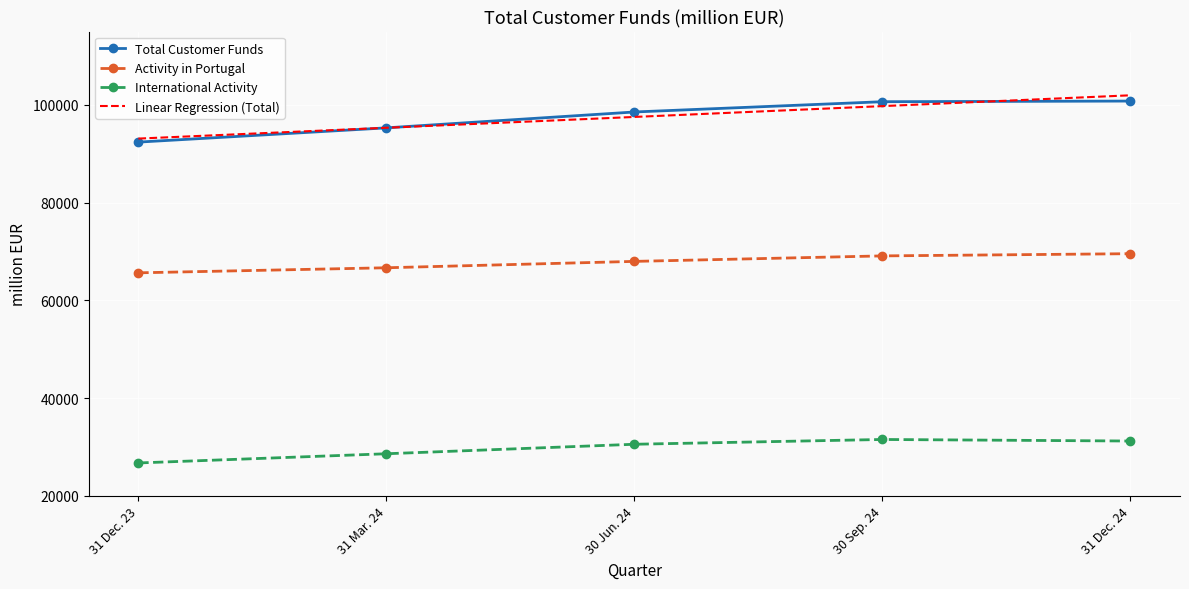

Is the value of Linear Regression (Total) at 31 Dec. 24 greater than the value of Activity in Portugal at 30 Sep. 24?

Yes